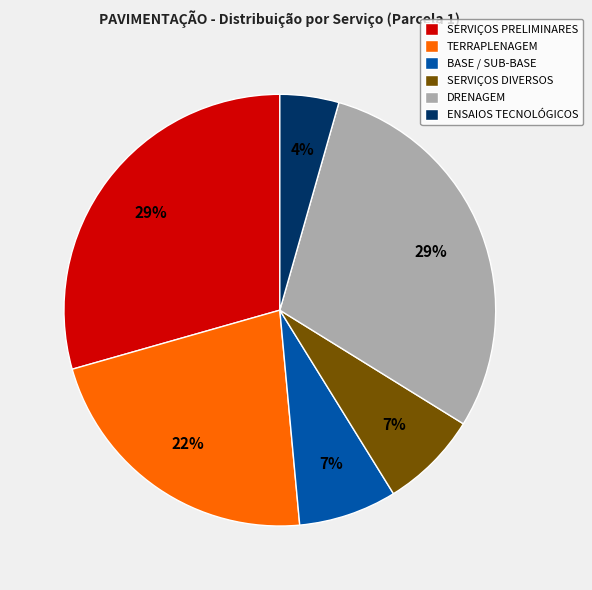

True or false: SERVIÇOS DIVERSOS accounts for 7% of the total.

True